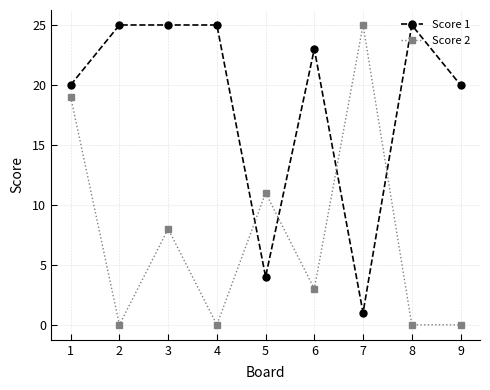

What are all the series names shown in the legend?

Score 1, Score 2